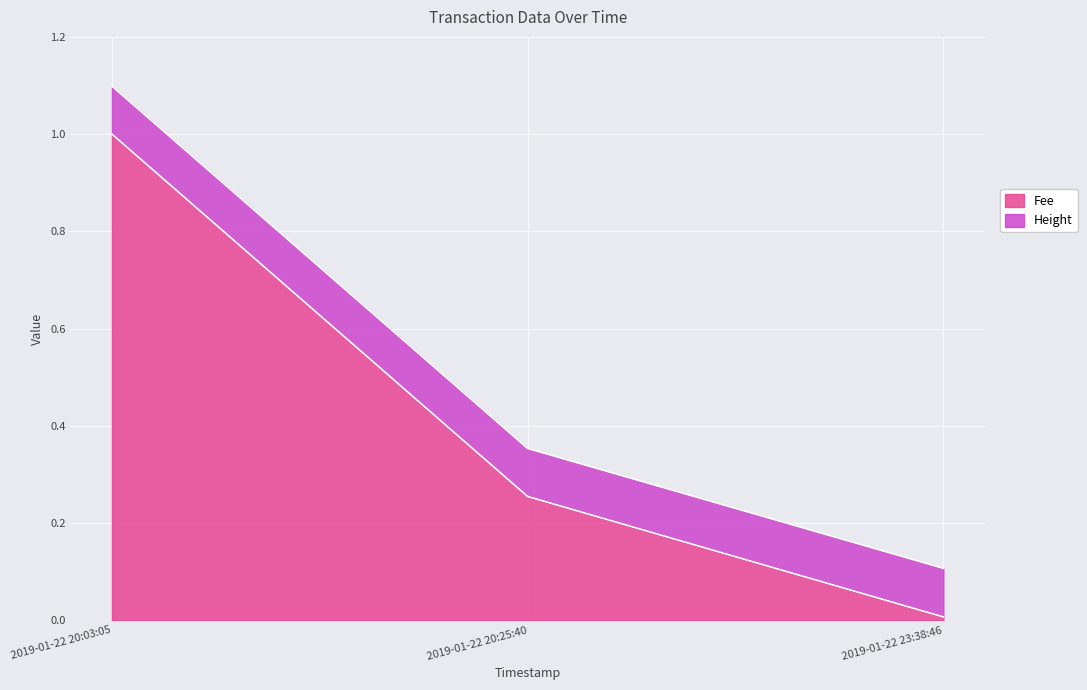

What is the approximate value at 2019-01-22 20:03:05?

1.0